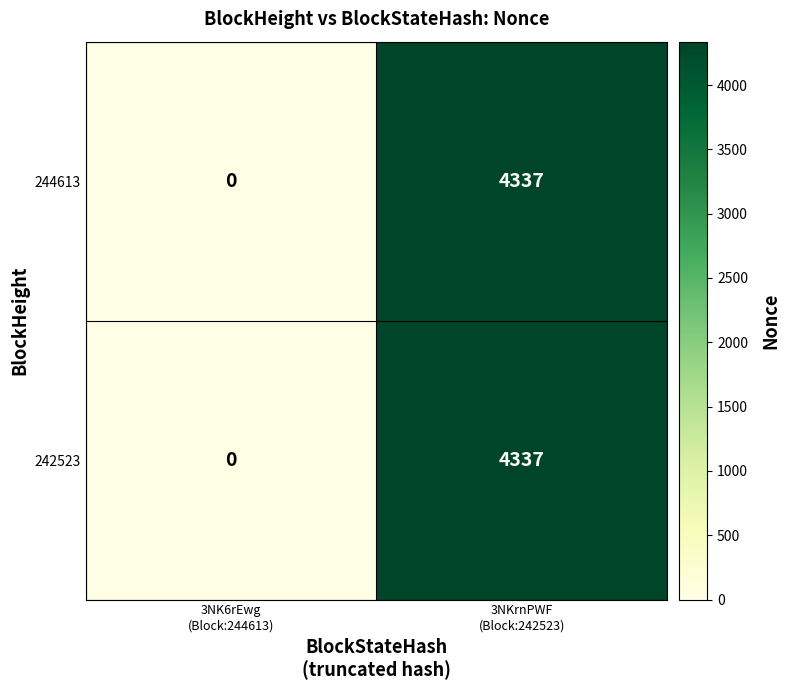

What is the maximum value for 242523?

4337